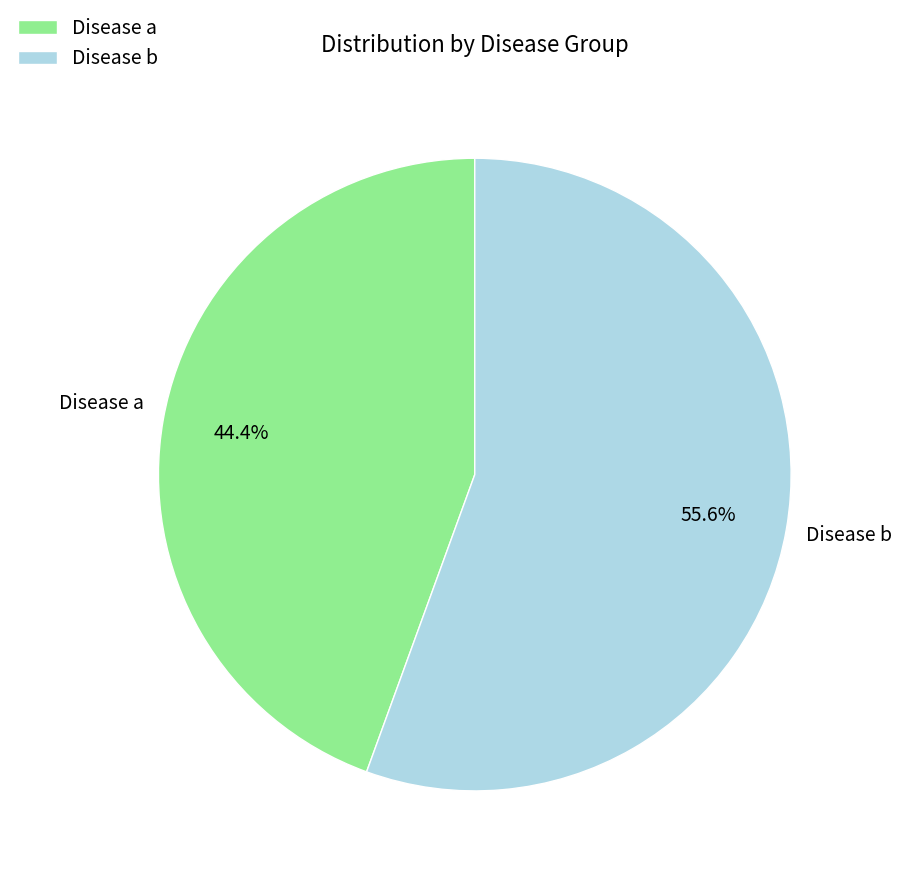

Rank the categories by value from lowest to highest.

Disease a, Disease b